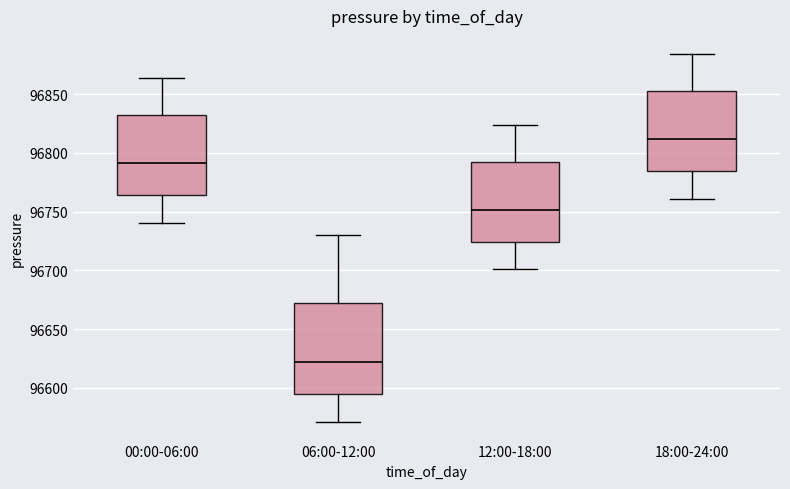

Reading left to right, transcribe this box plot: for each box, give where its median line is, the range the box spans, and where its two whiskers end, as read against the y-axis. The values are not printed on the chart, so give them approximately, as read against the axis.

00:00-06:00: median 96790, box 96765 to 96830, whiskers 96740 to 96865
06:00-12:00: median 96620, box 96595 to 96670, whiskers 96570 to 96730
12:00-18:00: median 96750, box 96725 to 96790, whiskers 96700 to 96825
18:00-24:00: median 96810, box 96785 to 96850, whiskers 96760 to 96885